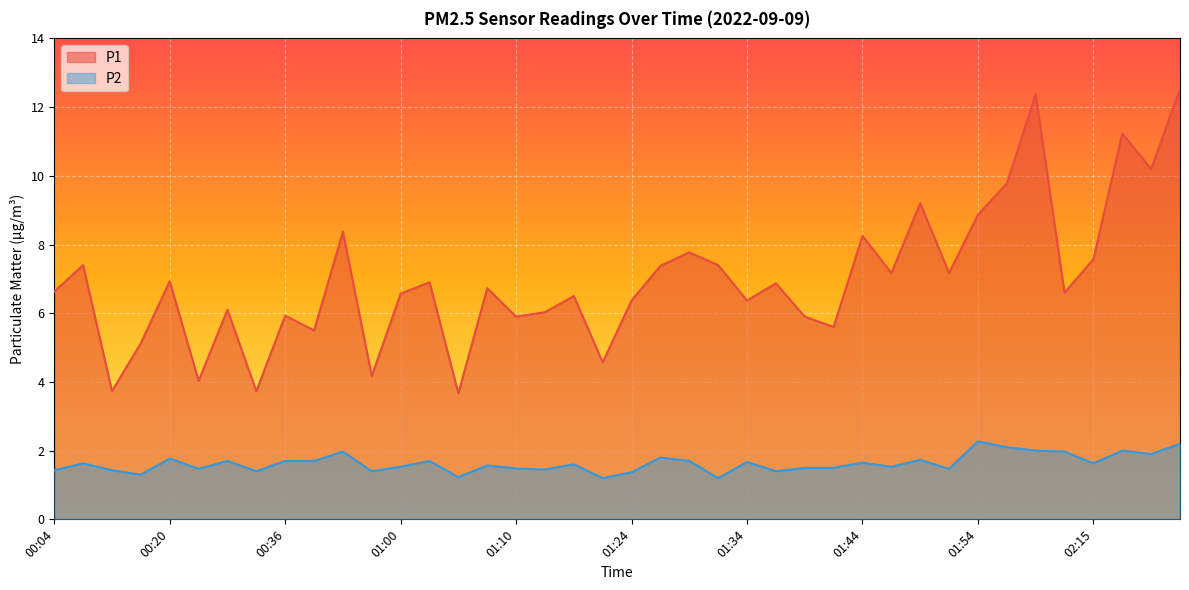

How many lines are shown in the chart?

2